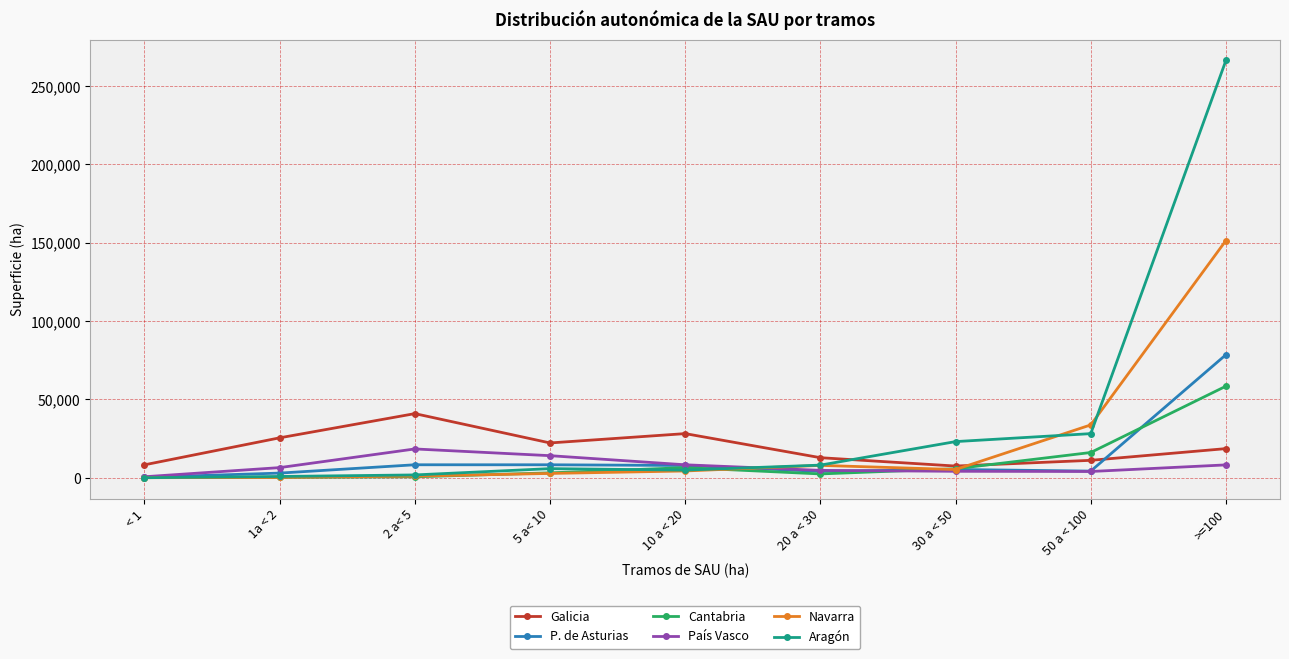

In Aragón, how many points are lower than both neighbors (excluding endpoints)?

1